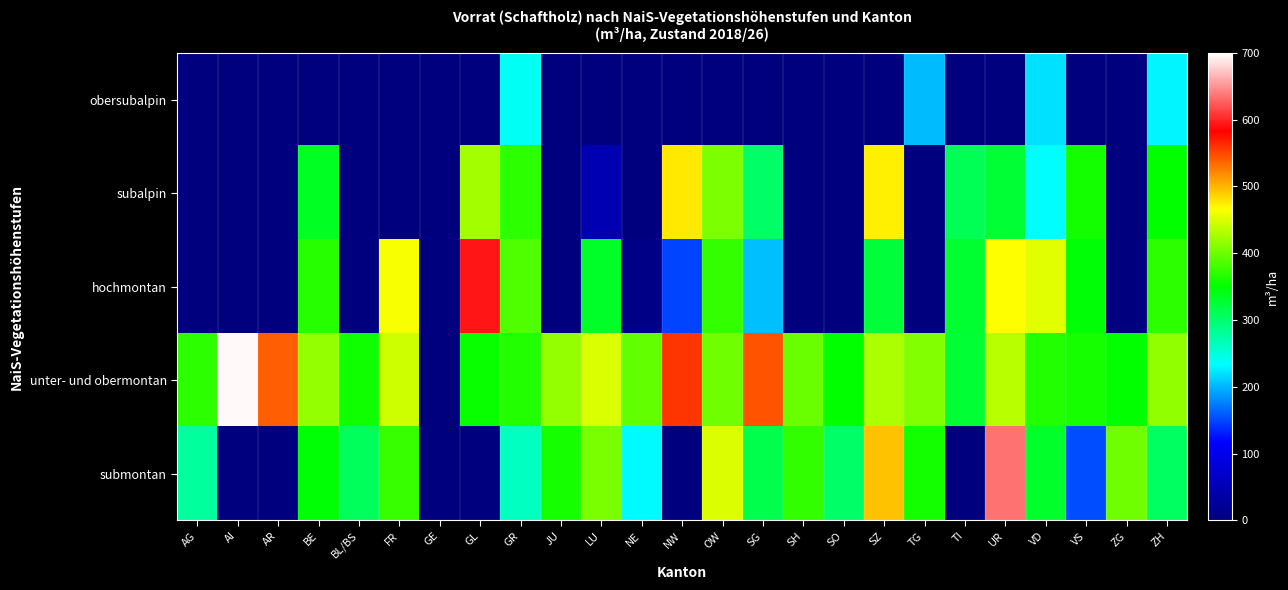

At TI, list the series in order from smallest to largest.

obersubalpin, submontan, subalpin, unter- und obermontan, hochmontan